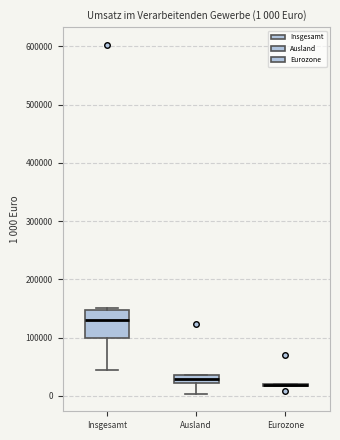

Comparing the boxes themselves (not the whiskers), which one is the tallest?

Insgesamt